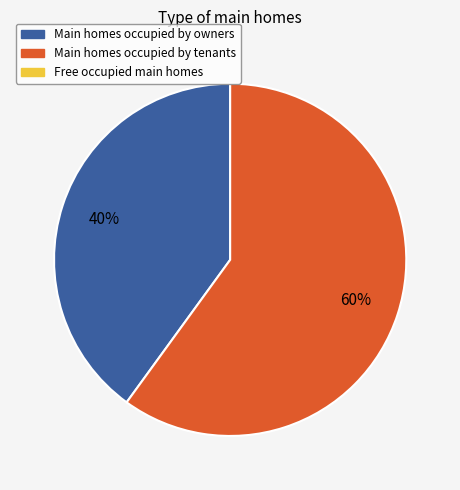

To the nearest percent, what is the average slice percentage?

50%